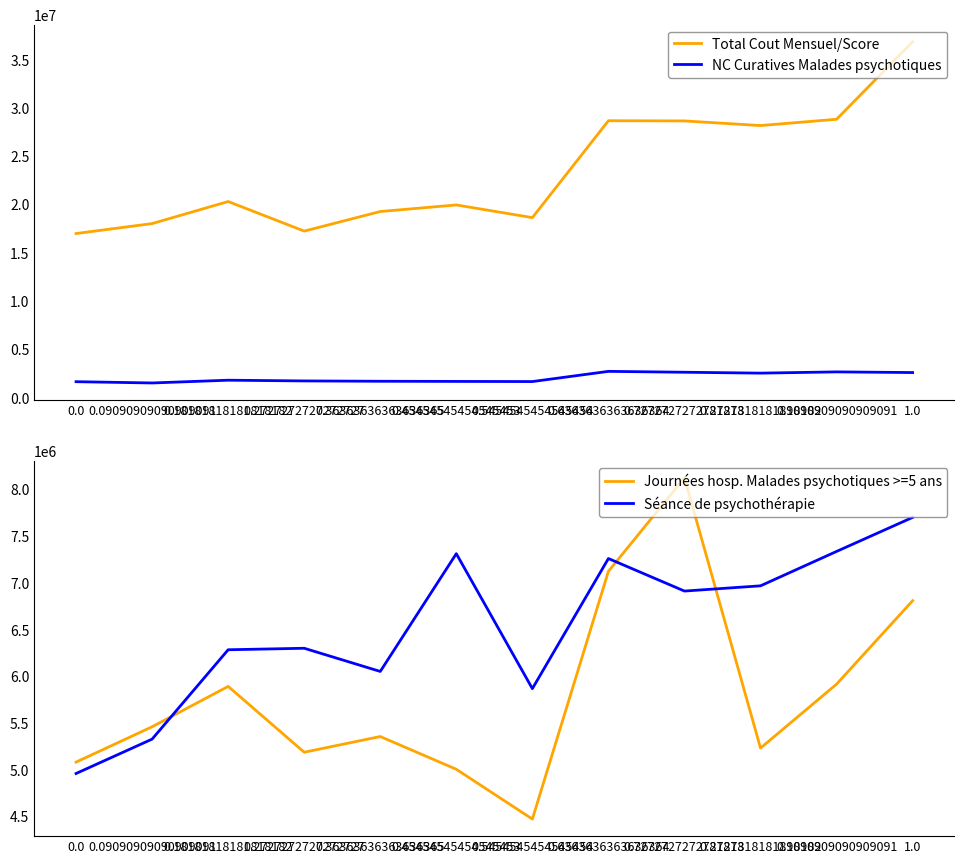

Which label corresponds to the largest value in the chart?

1.0